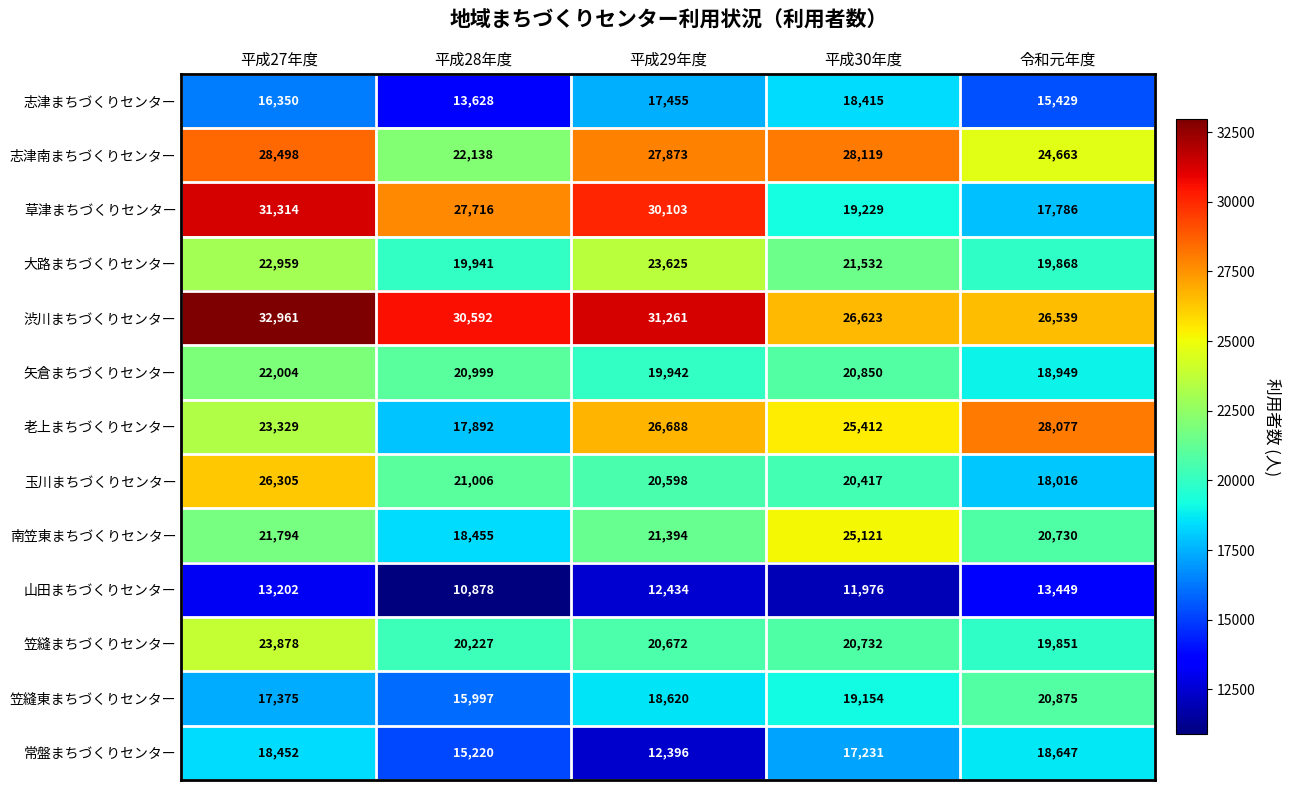

The 大路まちづくりセンター series shows 6870 at 平成29年度. True or false?

False